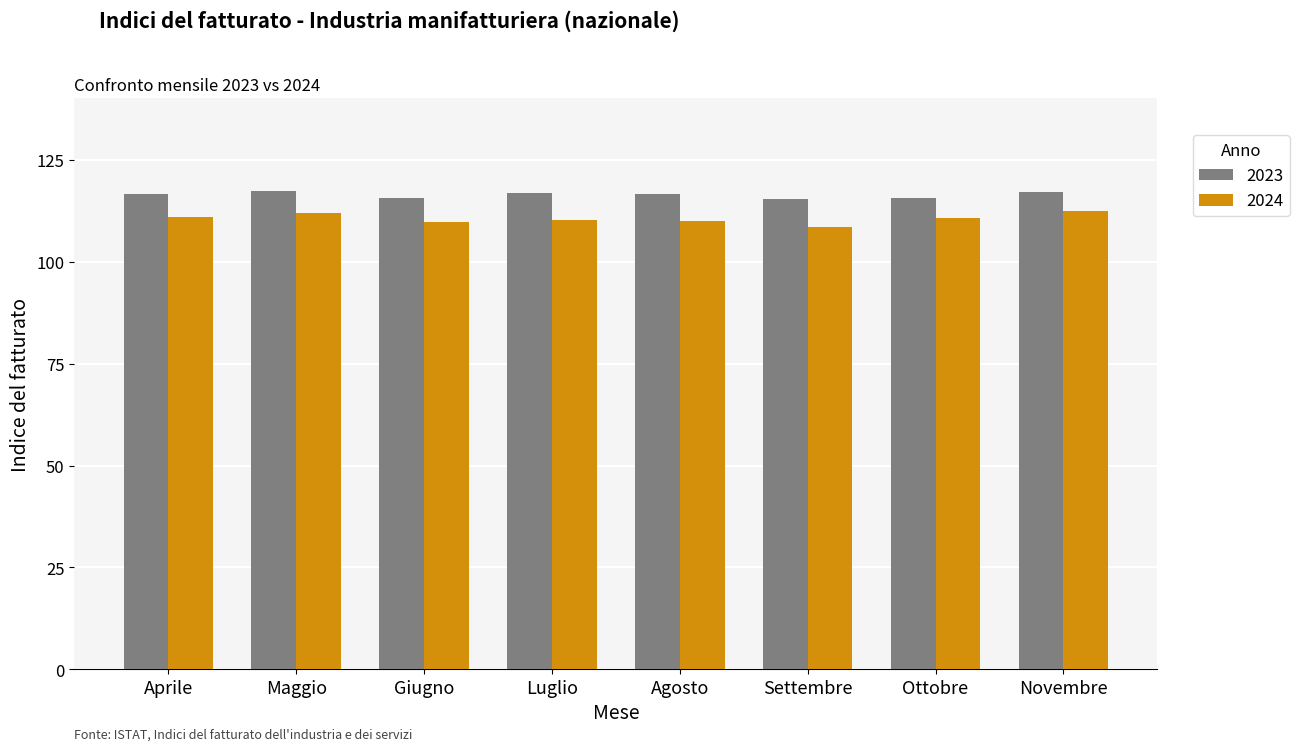

At which label does 2024 reach its minimum?

Settembre